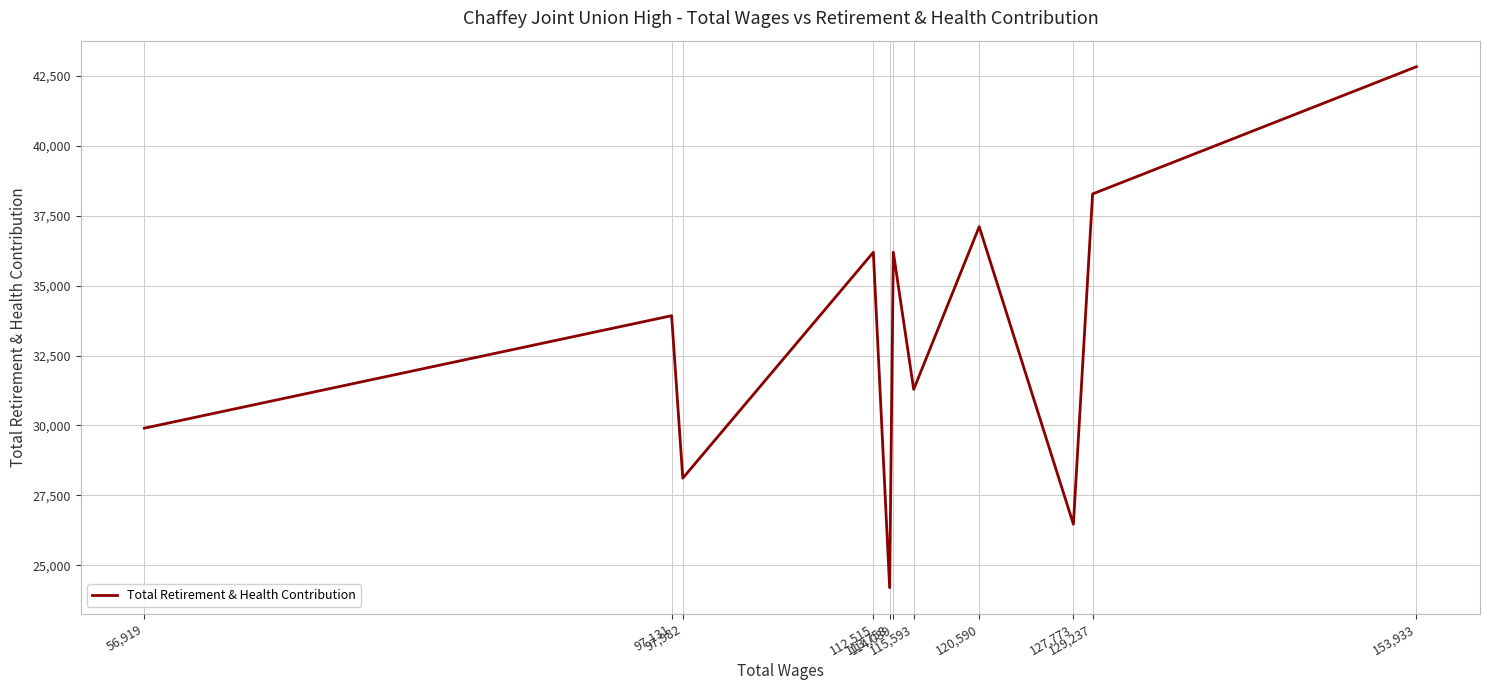

Is this an area chart (filled region under the line)?

No